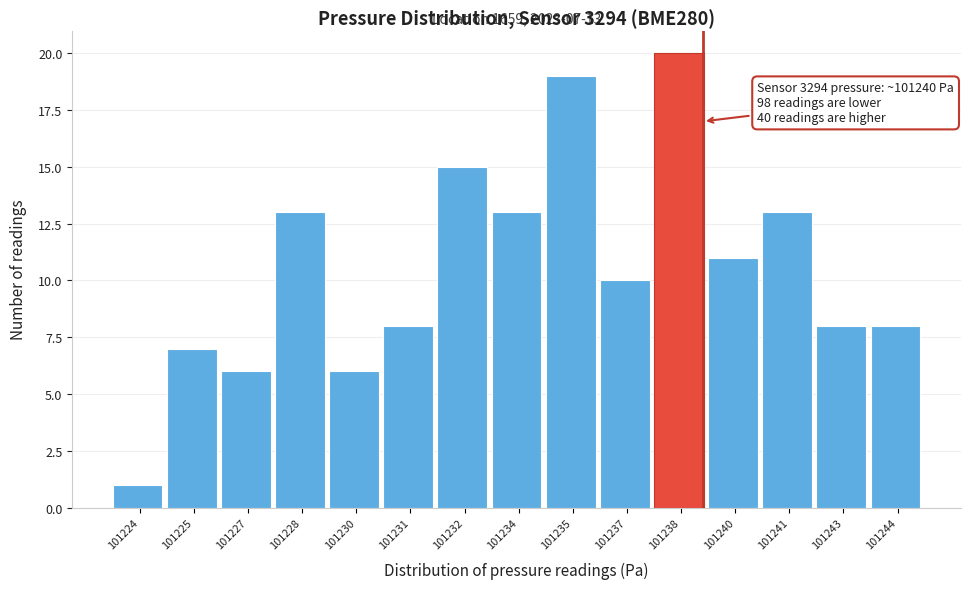

Reading left to right, transcribe all the data shown in this chart.

1	7	6	13	6	8	15	13	19	10	20	11	13	8	8